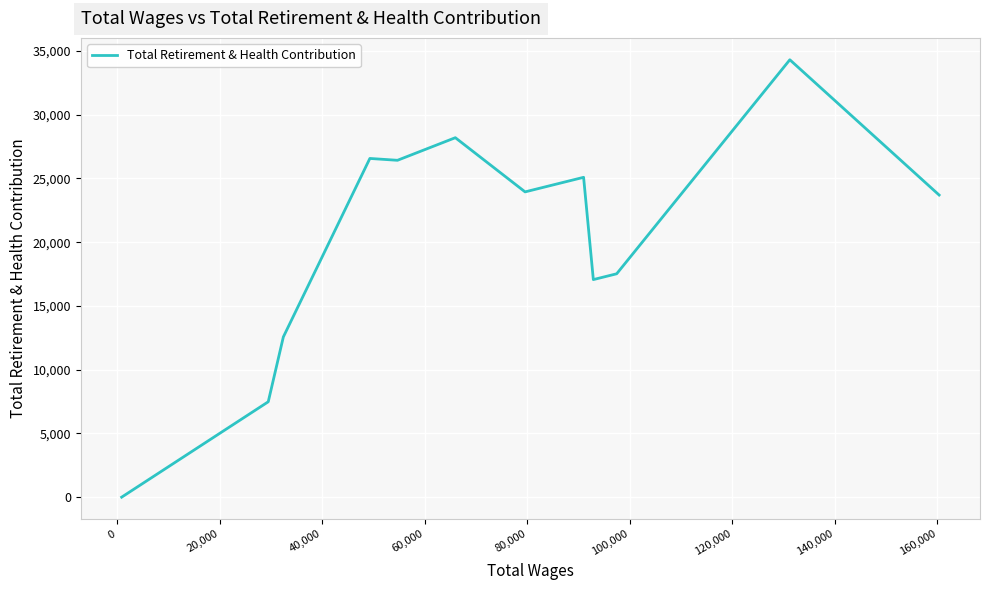

The chart shows a value of 14603 at 140,000. True or false?

False